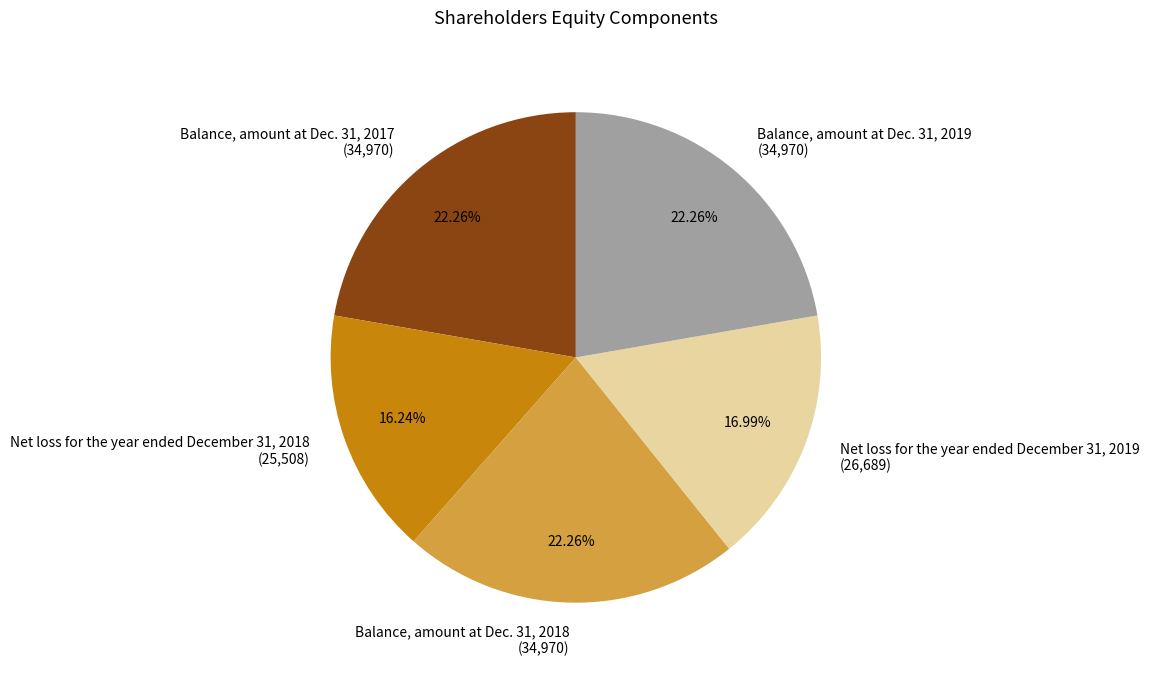

Is Balance, amount at Dec. 31, 2017 the majority of the pie?

No